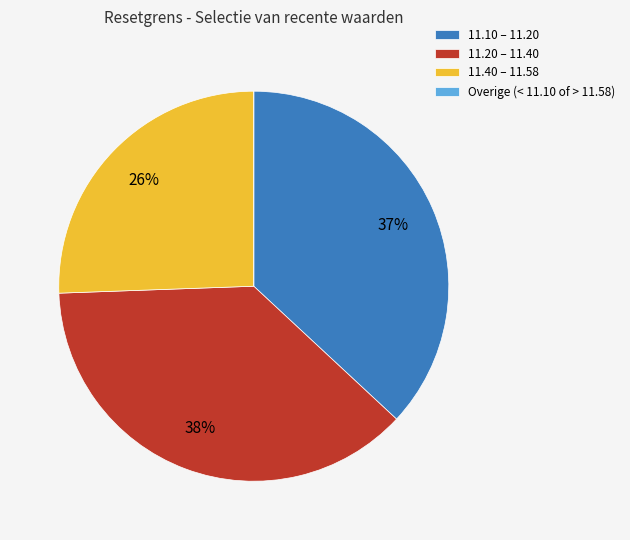

The 11.20 – 11.40 slice represents 38% of the pie. True or false?

True